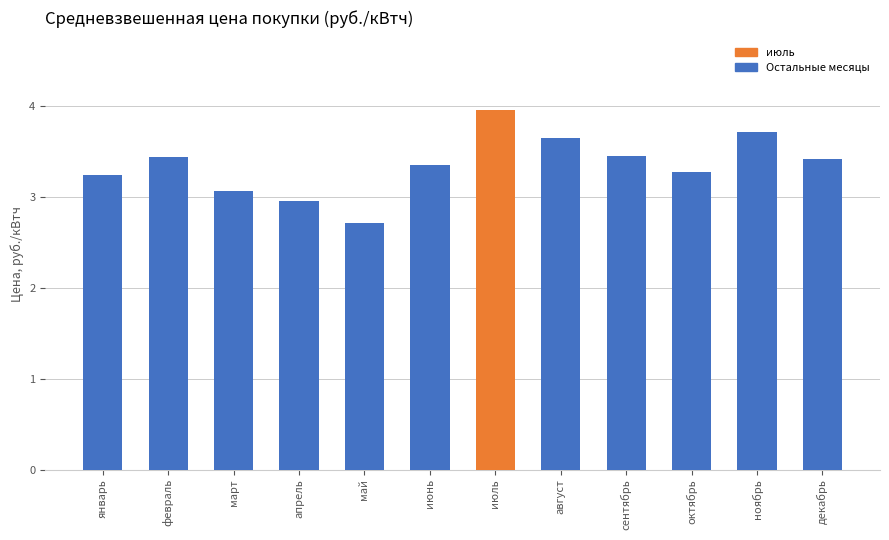

What is the approximate value at октябрь?

3.3